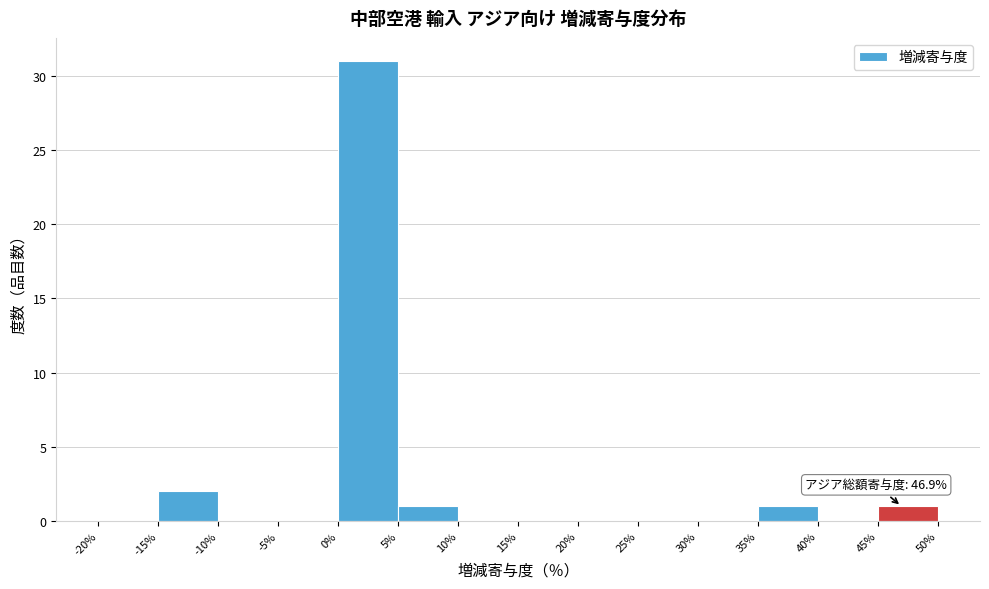

Which range on the x-axis has the tallest bar?

0% to 5%